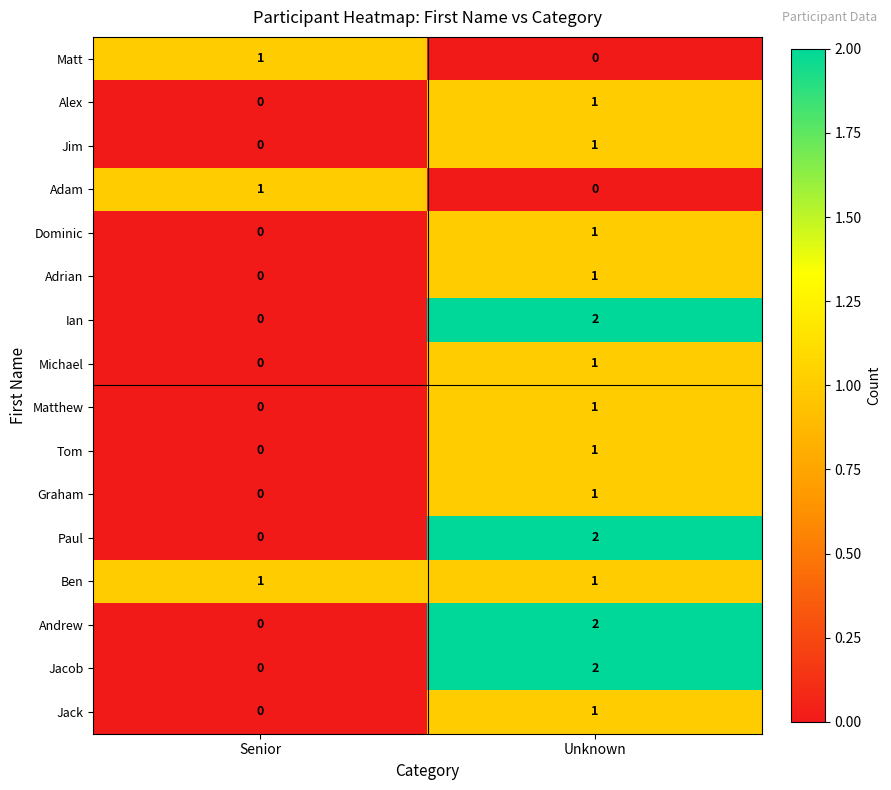

Where is Matthew nearest to the value 0?

Senior